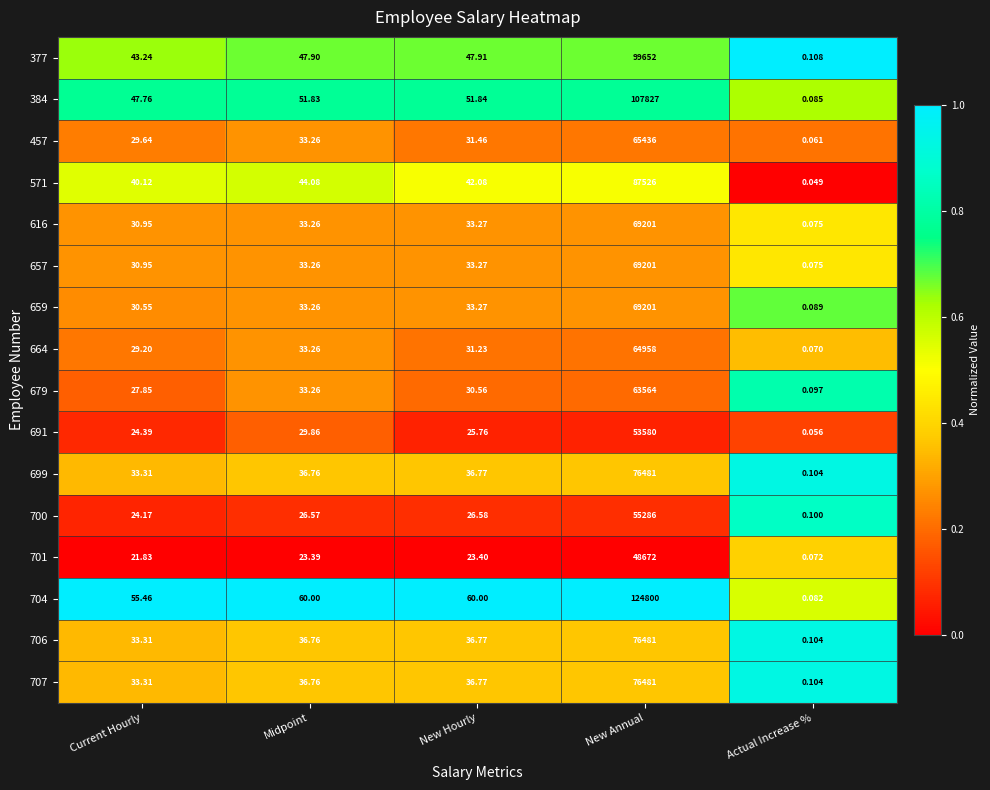

At which label does 691 reach its minimum?

Actual Increase %